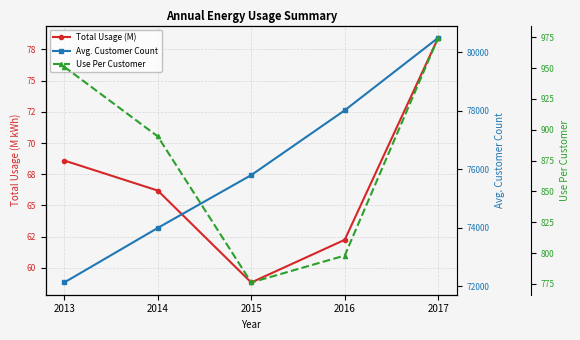

Which series has the largest total across all categories?

Avg. Customer Count